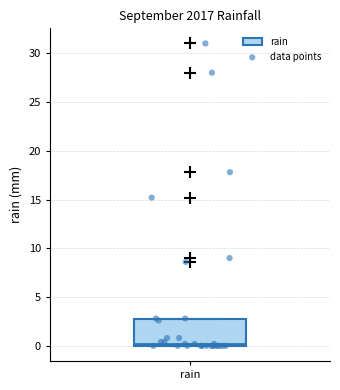

Transcribe this box plot: give where the median line is, the range the box spans, and where the two whiskers end, as read against the y-axis. The values are not printed on the chart, so give them approximately, as read against the axis.

median 0 (just above the box's lower edge), box 0 to 3, whiskers 0 to 3